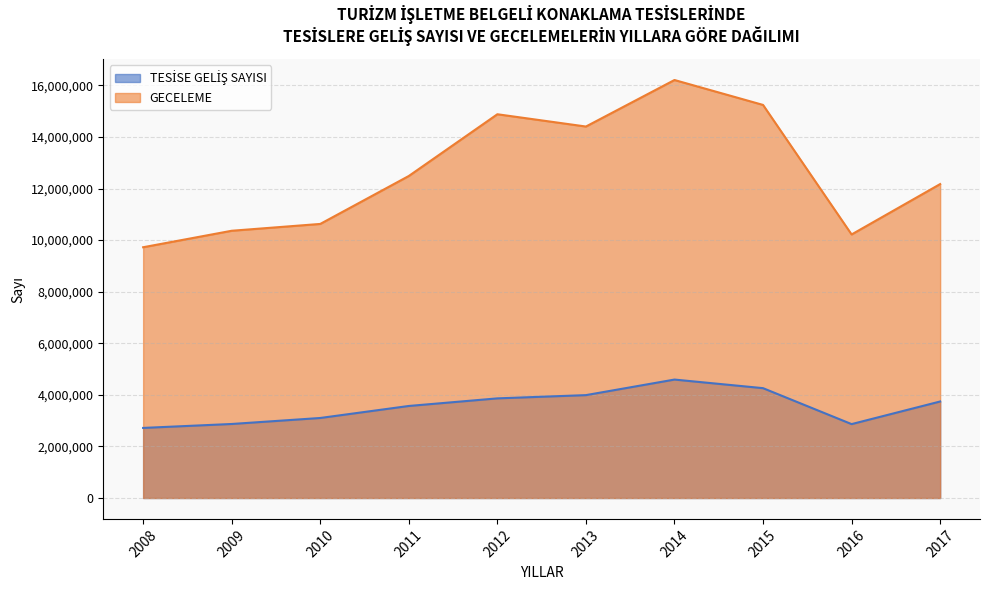

True or false: GECELEME and TESİSE GELİŞ SAYISI cross at least once.

False